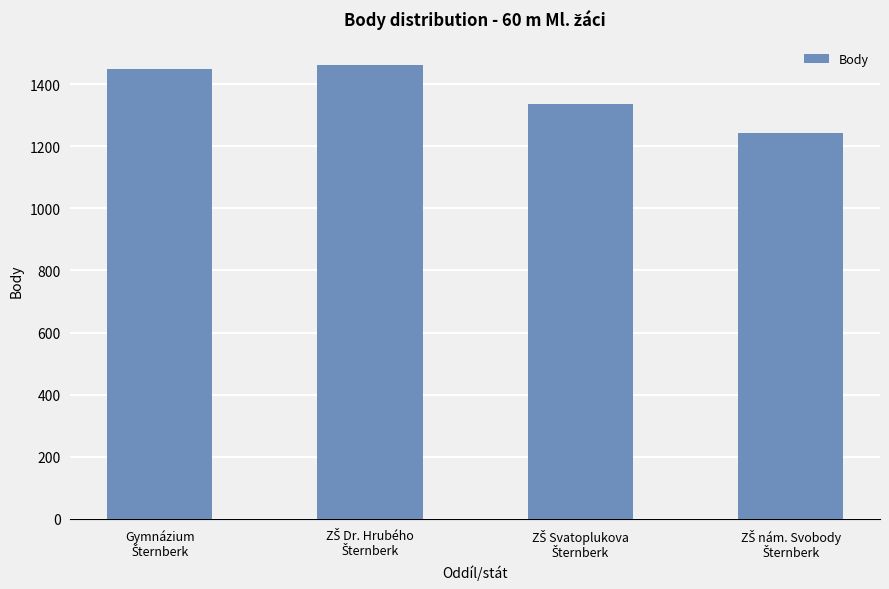

What is the value of the 3rd bar from the left?

1336